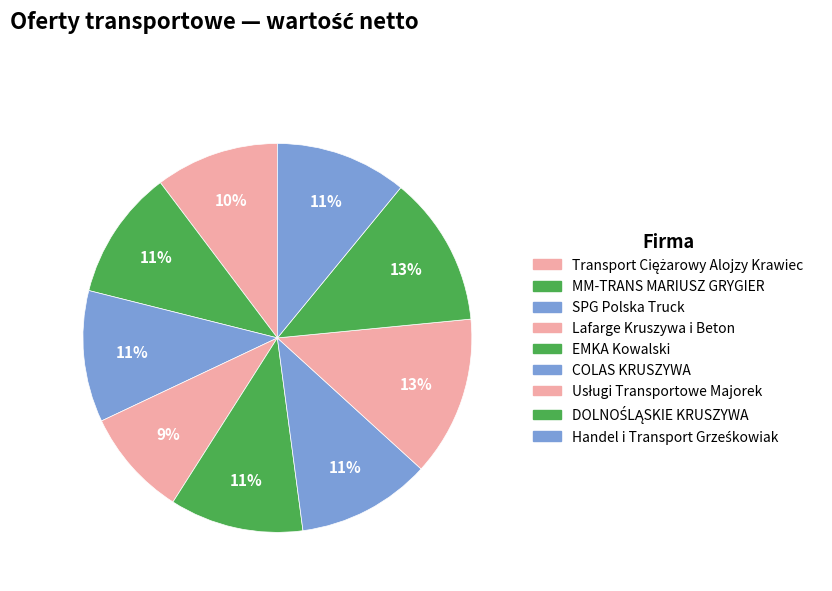

What is the change in value from Transport Ciężarowy Alojzy Krawiec to Handel i Transport Grześkowiak?

+5000